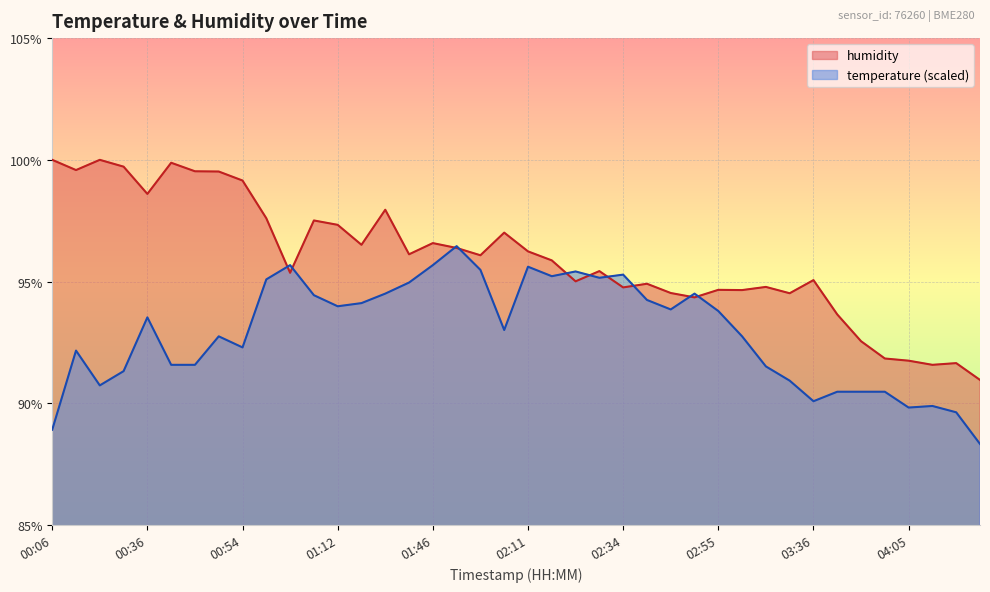

Rank the series at 02:19 from highest to lowest value.

temperature, humidity